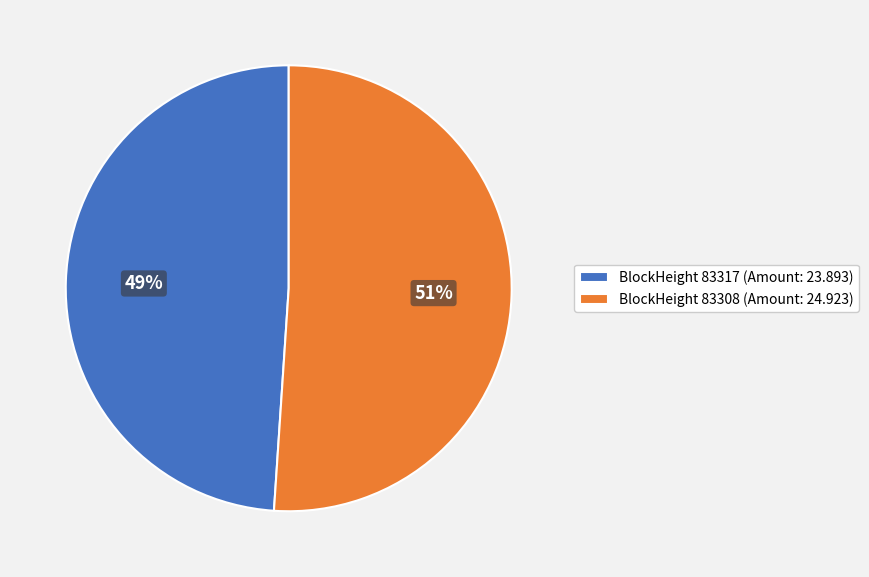

What percentage is the BlockHeight 83317 (Amount: 23.893) slice, to the nearest percent?

49%